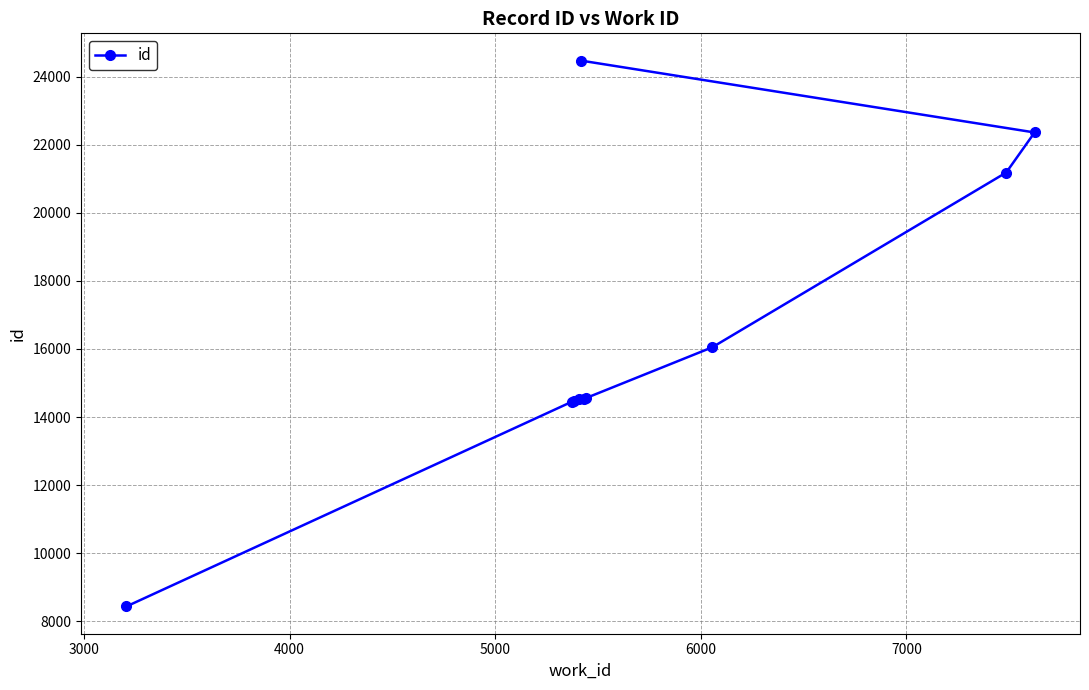

What is the difference between the second highest and second lowest values?

7915